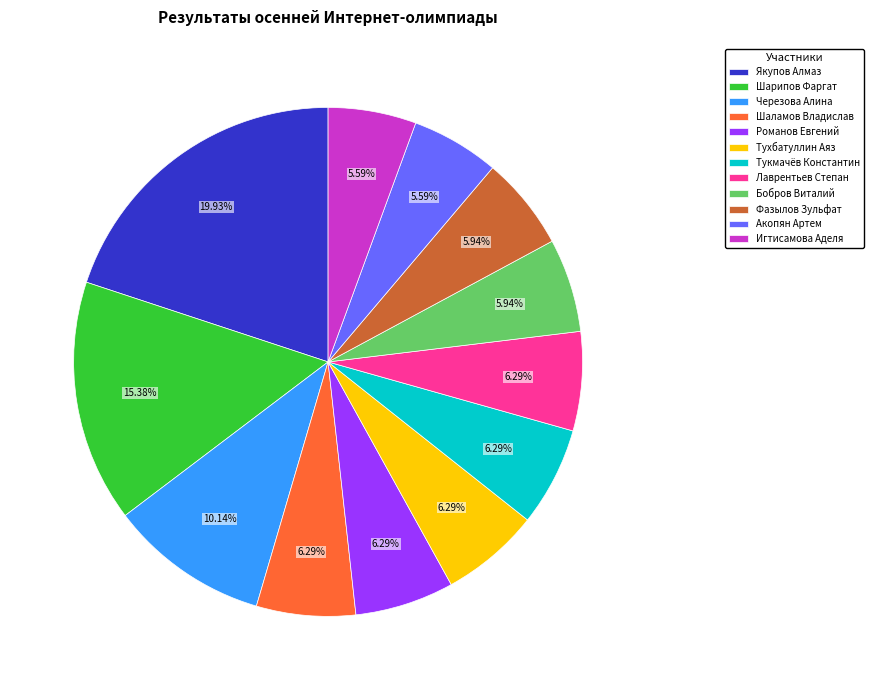

Is it true that Черезова Алина is 25% of the pie?

False